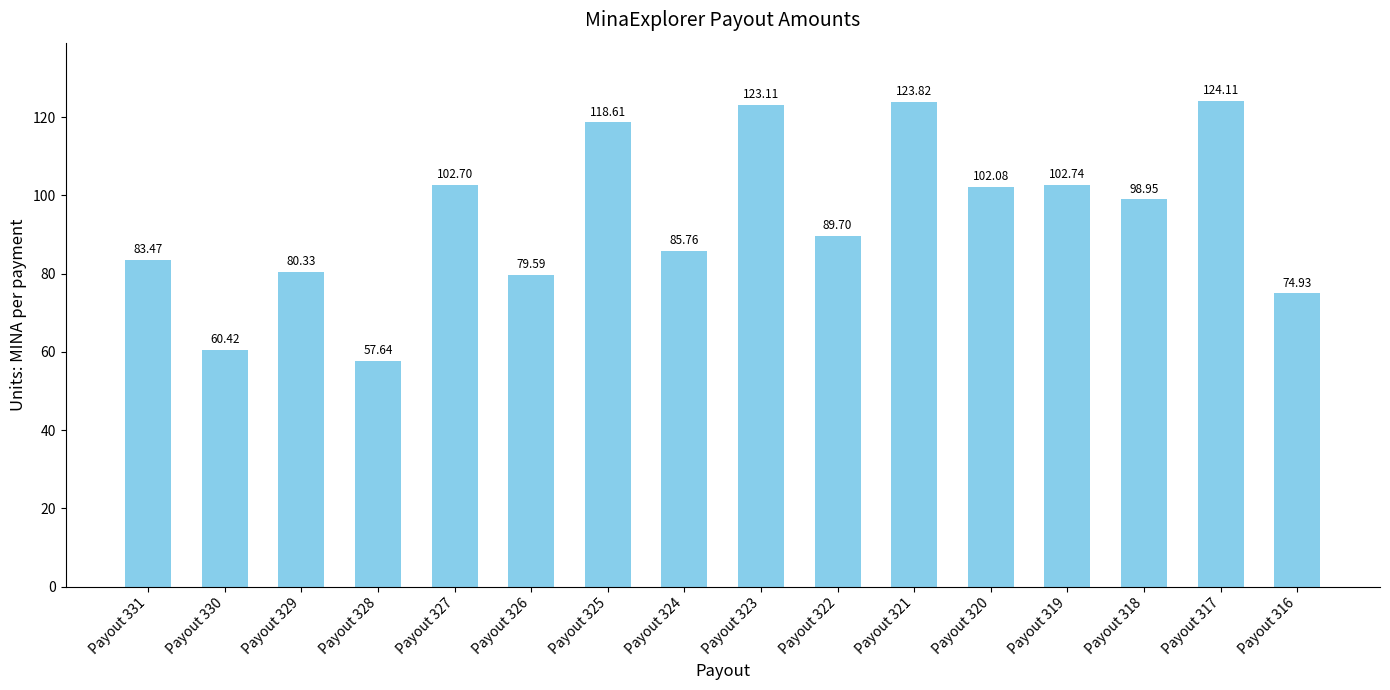

What is the value of the 9th bar from the left?

123.1